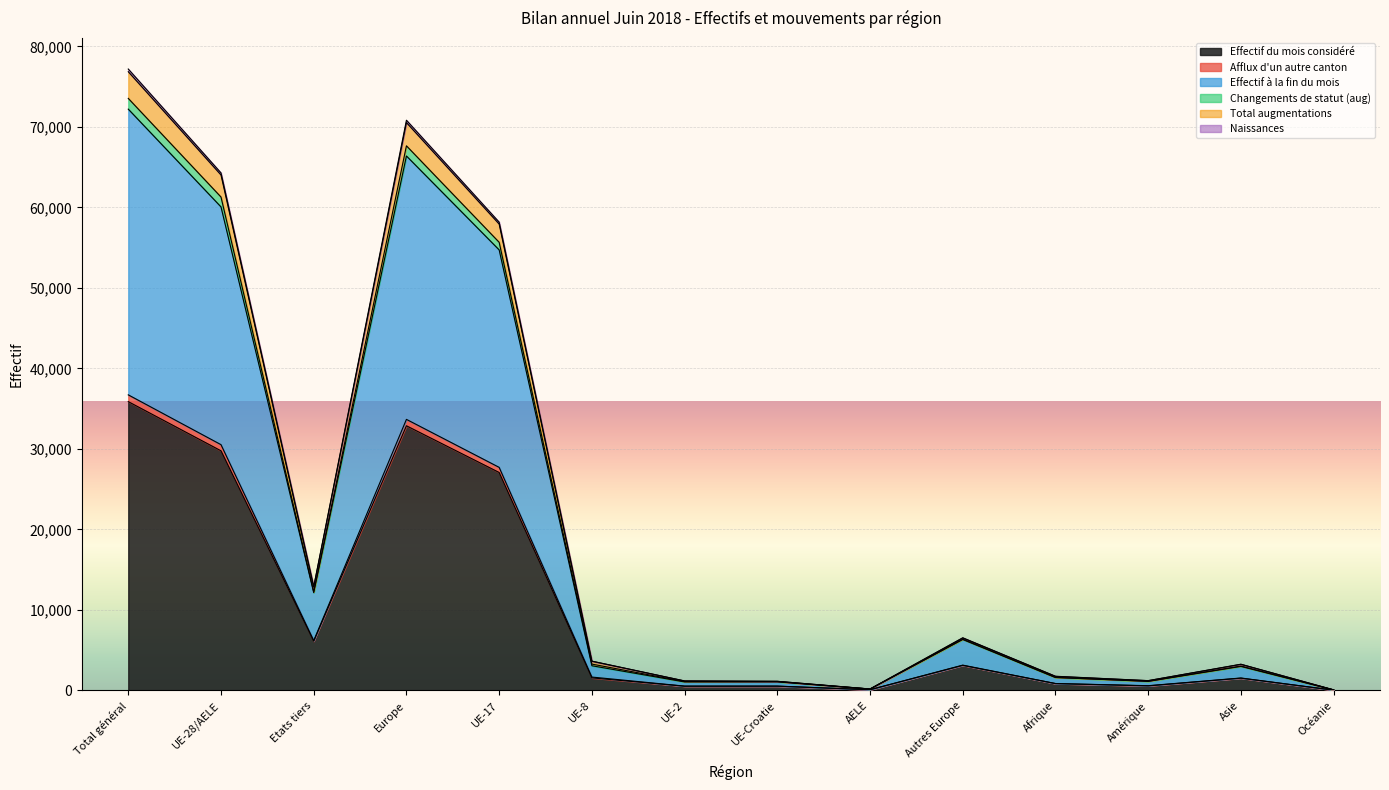

What is the maximum value for Effectif du mois considéré?

35870